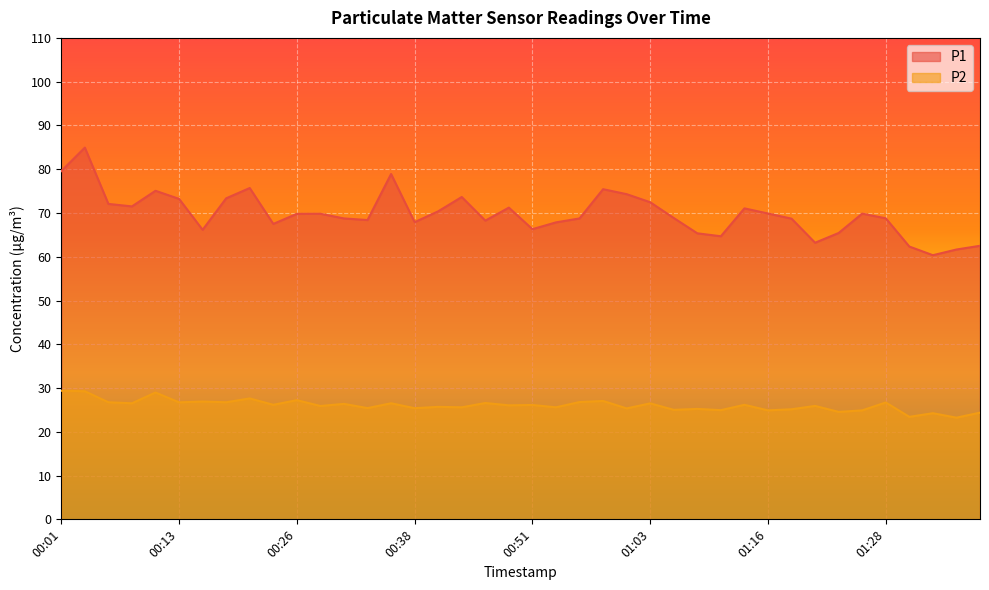

True or false: P1 and P2 intersect in this chart.

False